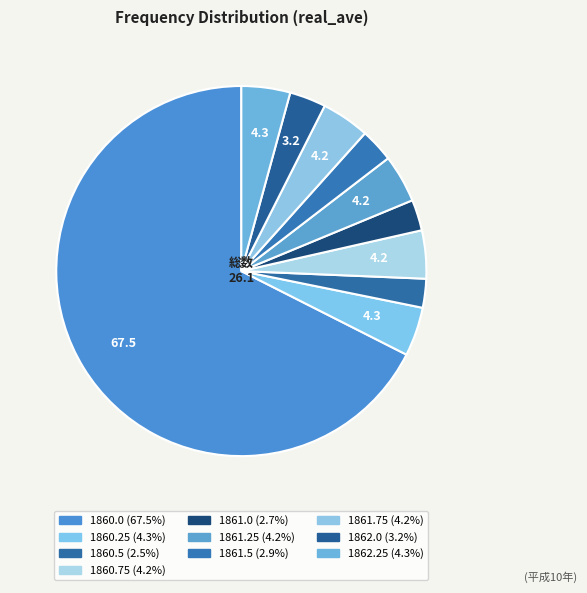

Count the number of slices in the pie.

10